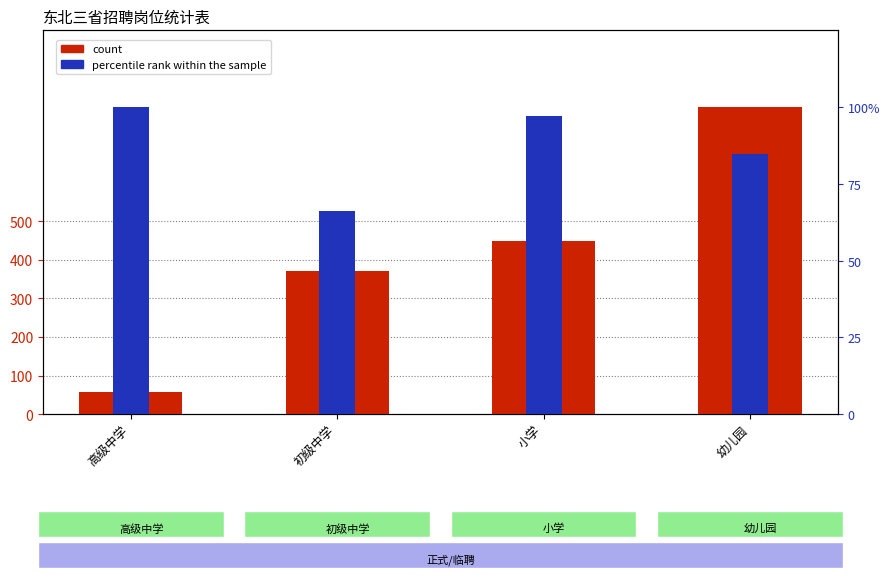

How many groups of bars are there?

4